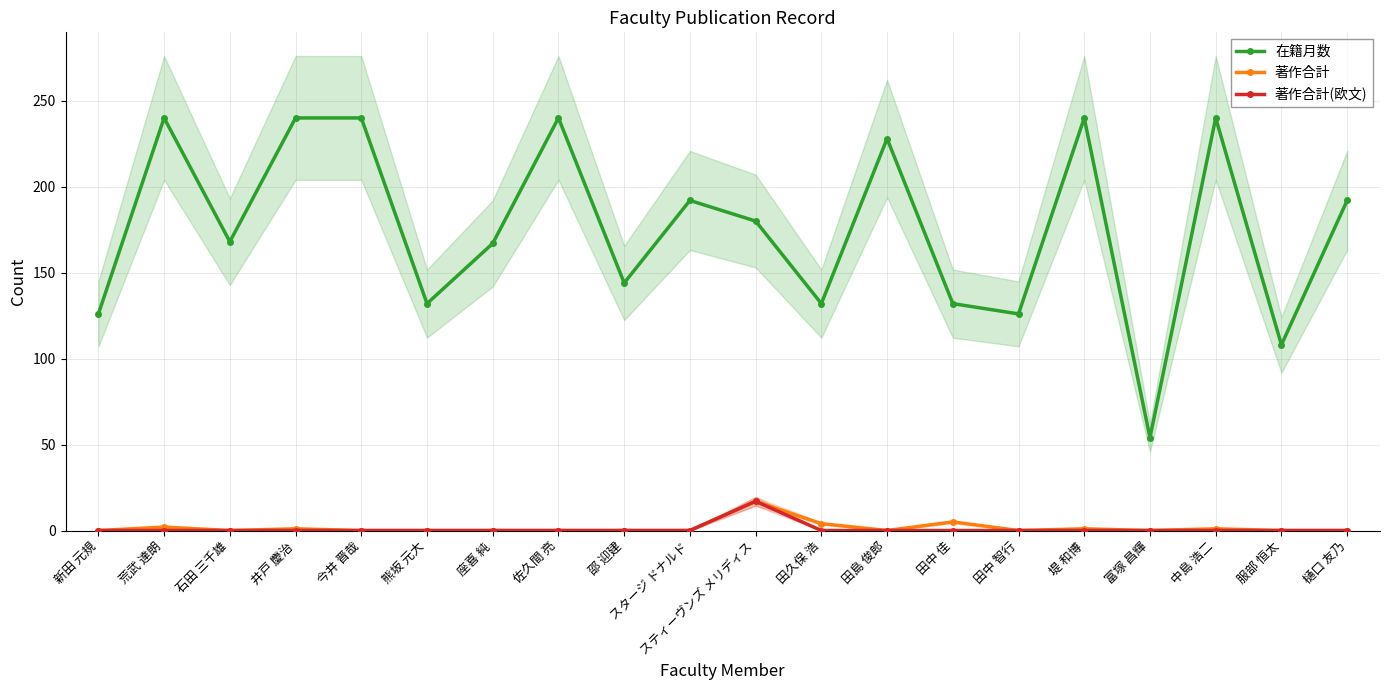

The value of 著作合計 at 田島 俊郎 is -6. True or false?

False